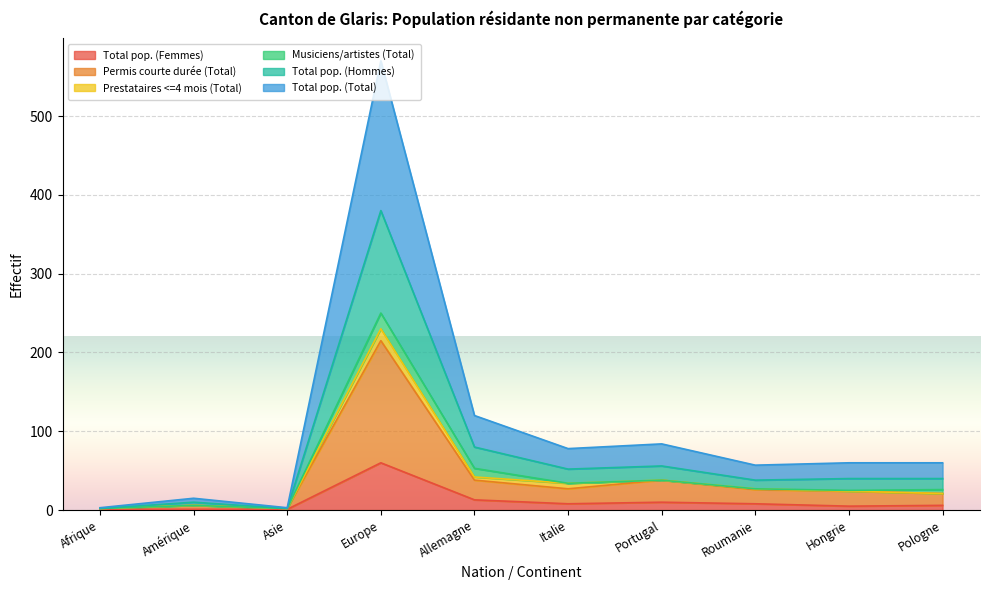

Which category has the highest value across all series?

Europe